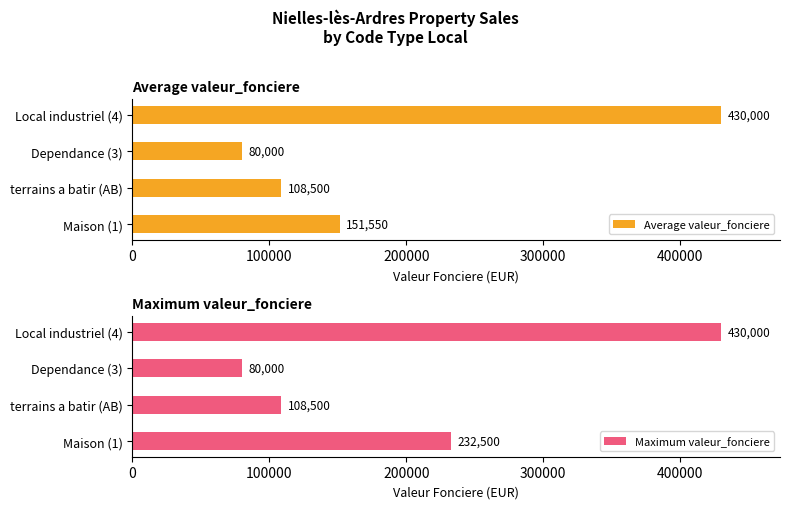

What is the value of the Maximum valeur_fonciere bar at the 4th from the left?

430000